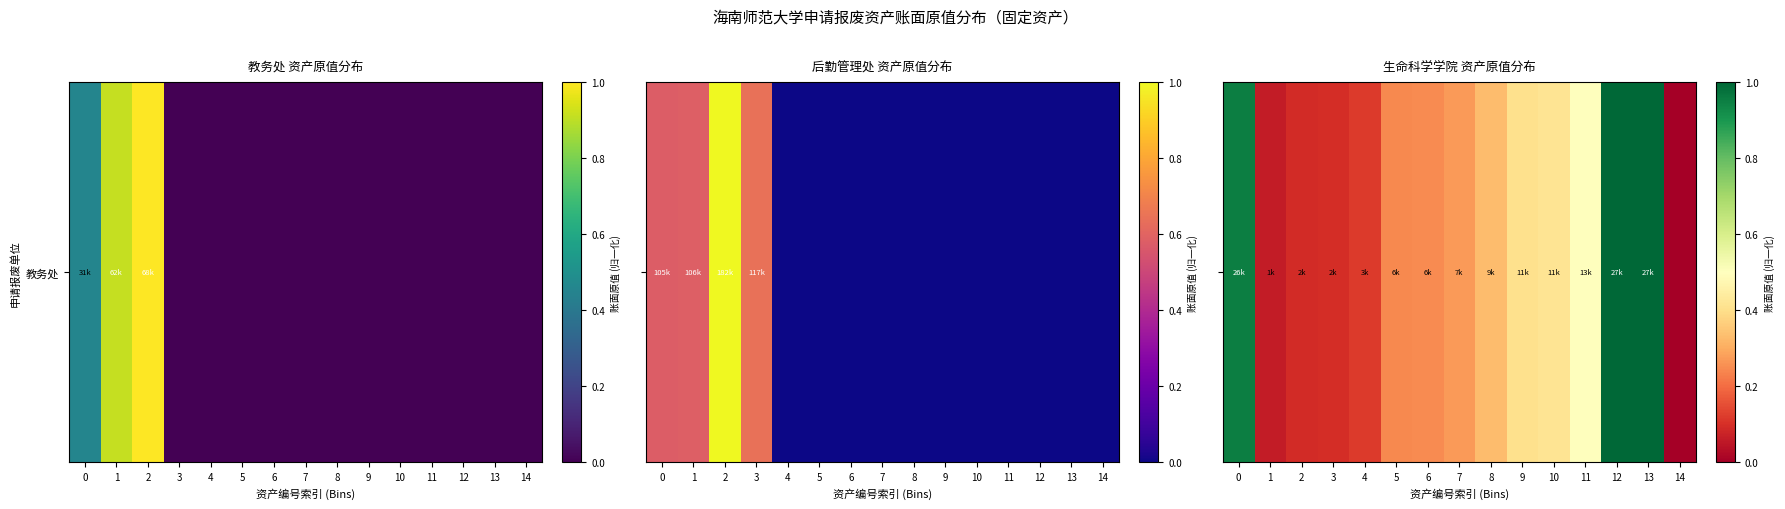

List the labels in order of value, smallest first.

14, 1, 2, 3, 4, 5, 6, 7, 8, 9, 10, 11, 0, 12, 13